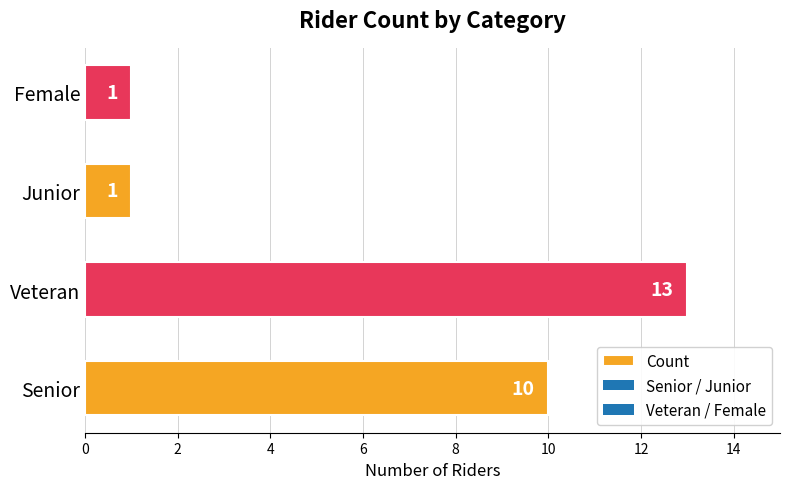

Where is the data nearest to the value 7?

Senior